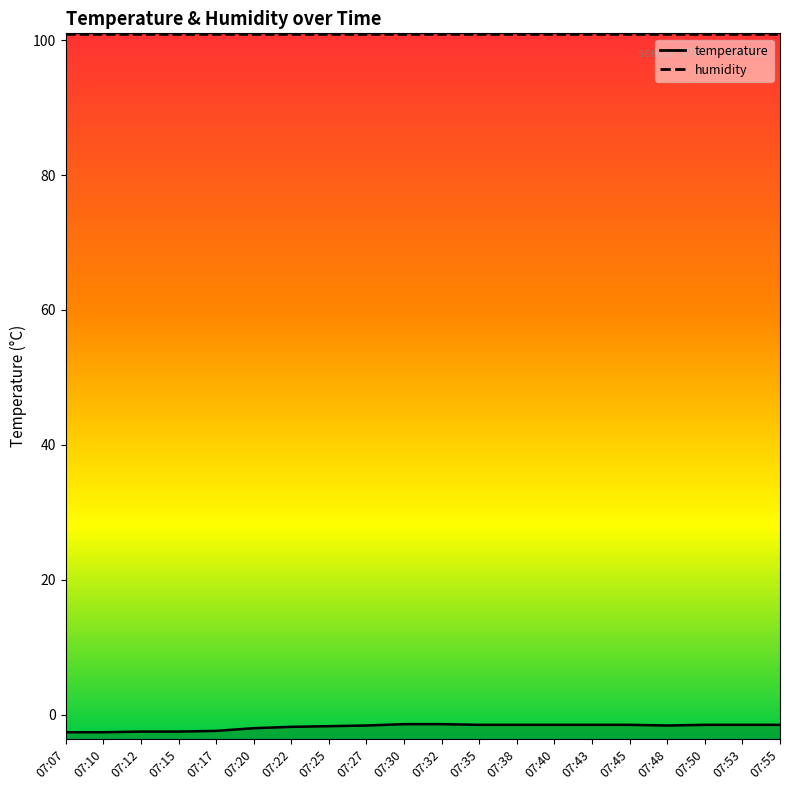

Reading left to right, extract all data points from this chart.

07:07=-2.6	07:10=-2.6	07:12=-2.5	07:15=-2.5	07:17=-2.4	07:20=-2.0	07:22=-1.8	07:25=-1.7	07:27=-1.6	07:30=-1.4	07:32=-1.4	07:35=-1.5	07:38=-1.5	07:40=-1.5	07:43=-1.5	07:45=-1.5	07:48=-1.6	07:50=-1.5	07:53=-1.5	07:55=-1.5